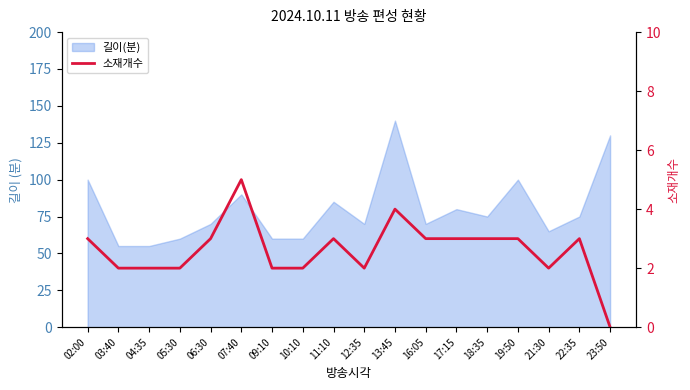

At which category does the data reach its first local peak?

07:40